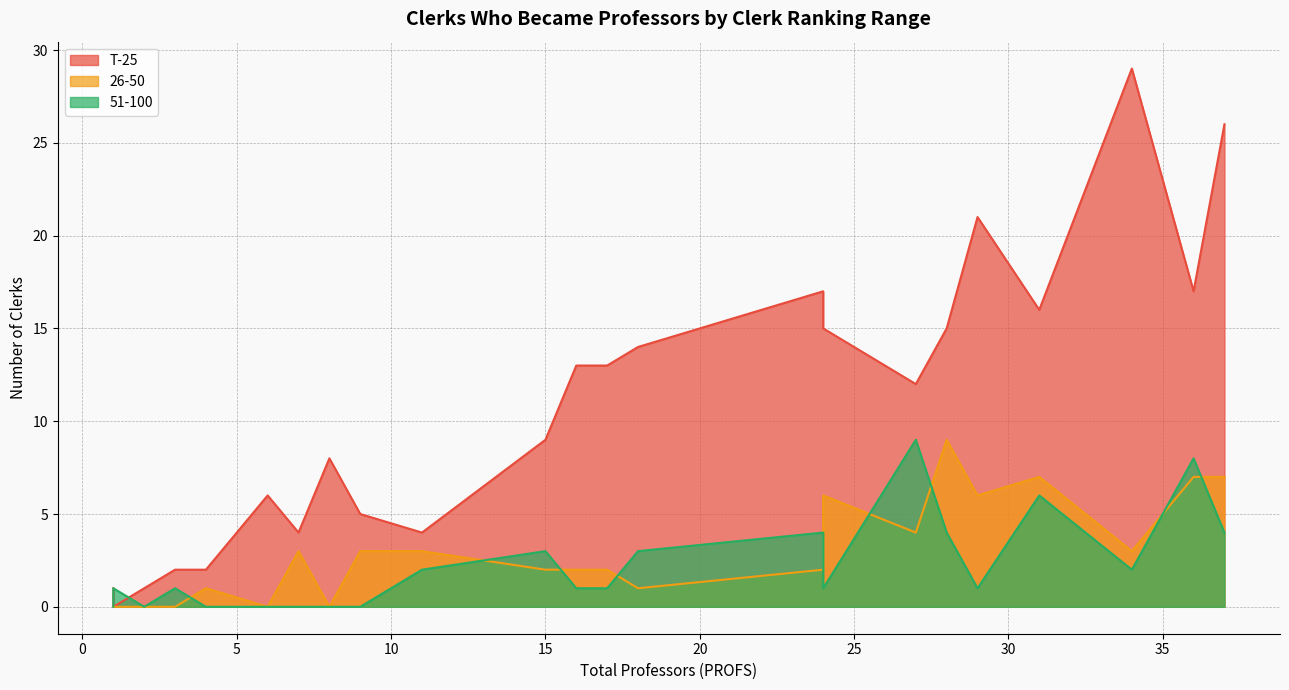

At Clark, list the series in order from largest to smallest.

51-100, T-25, 26-50